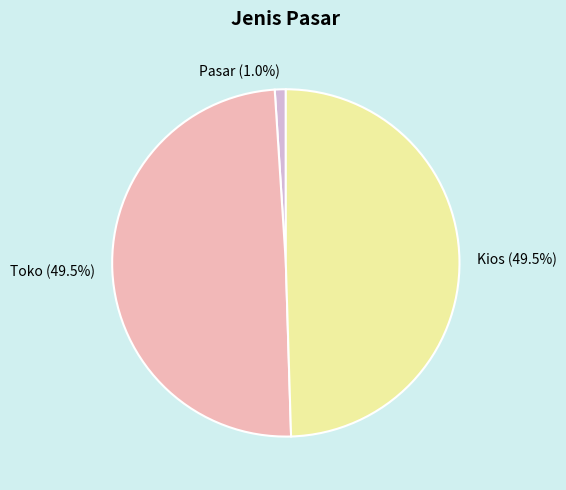

Between Pasar and Kios, which is larger?

Kios